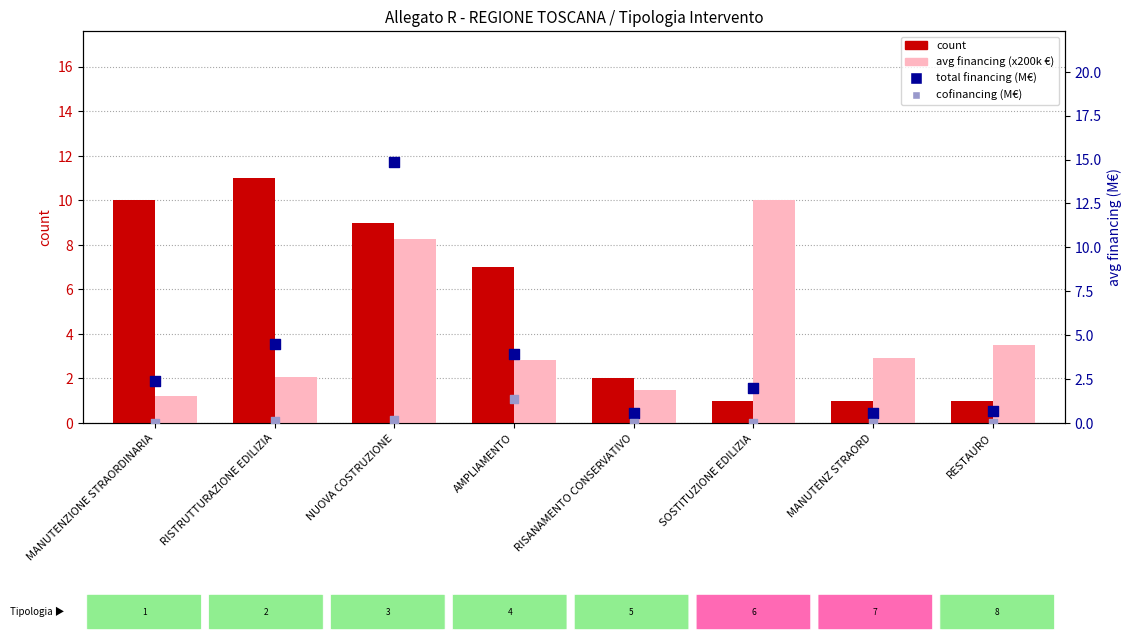

Which series has the largest Y range (max minus min)?

total financing (M€)